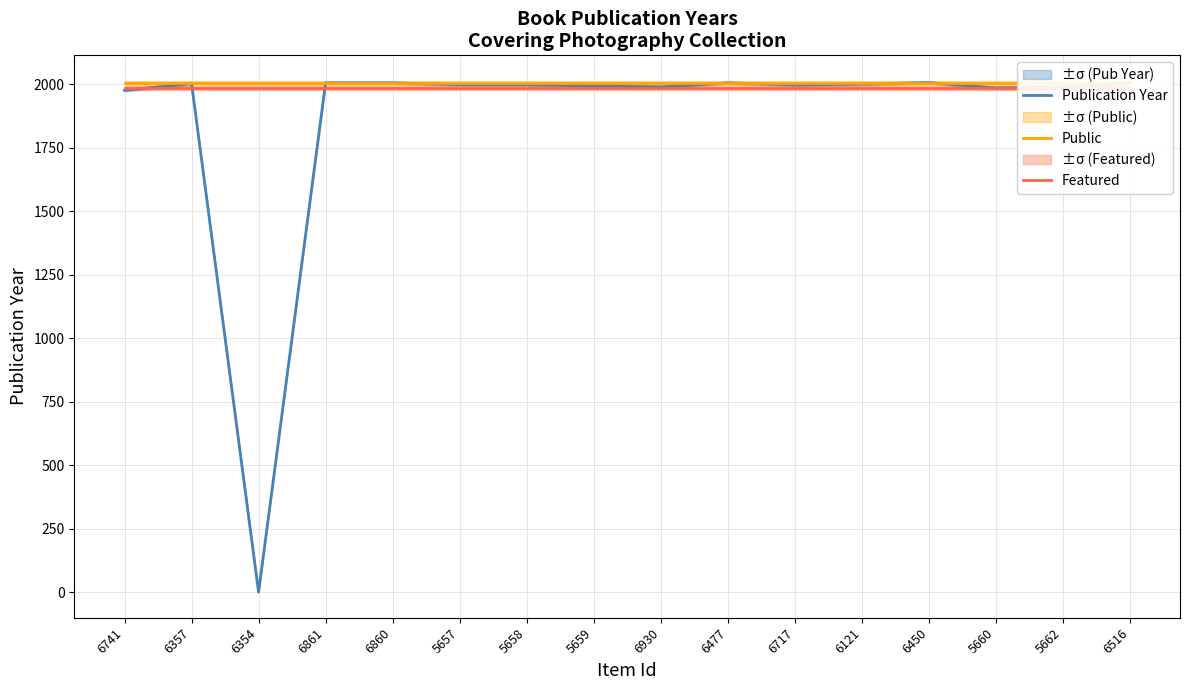

Which series has the largest total across all categories?

Public